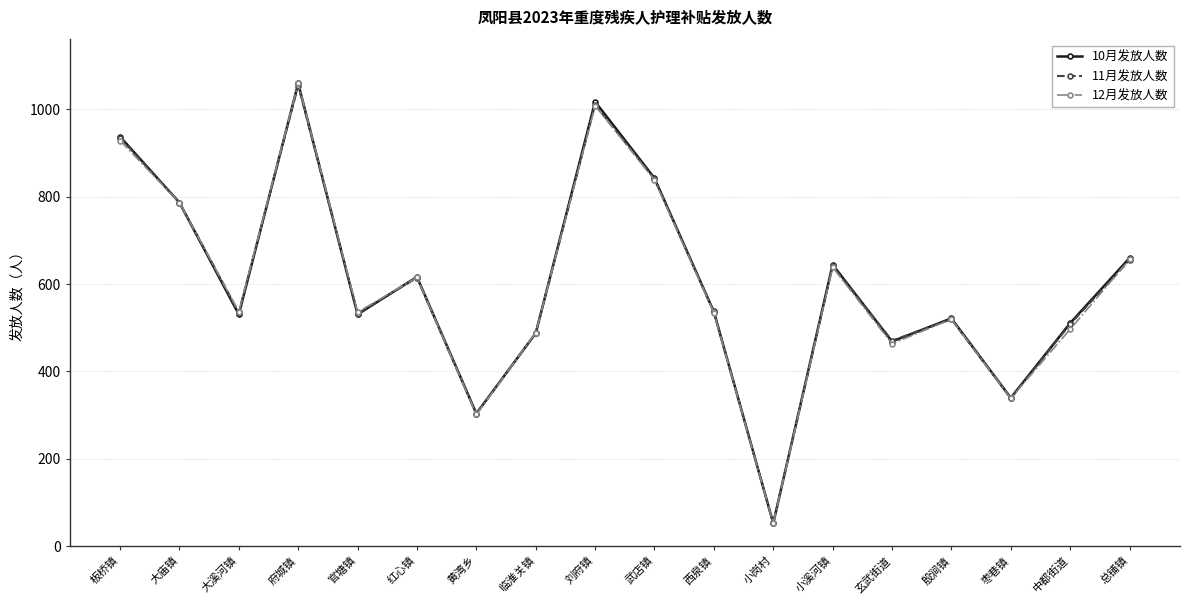

Between 大溪河镇 and 黄湾乡, which series saw the biggest shift?

12月发放人数